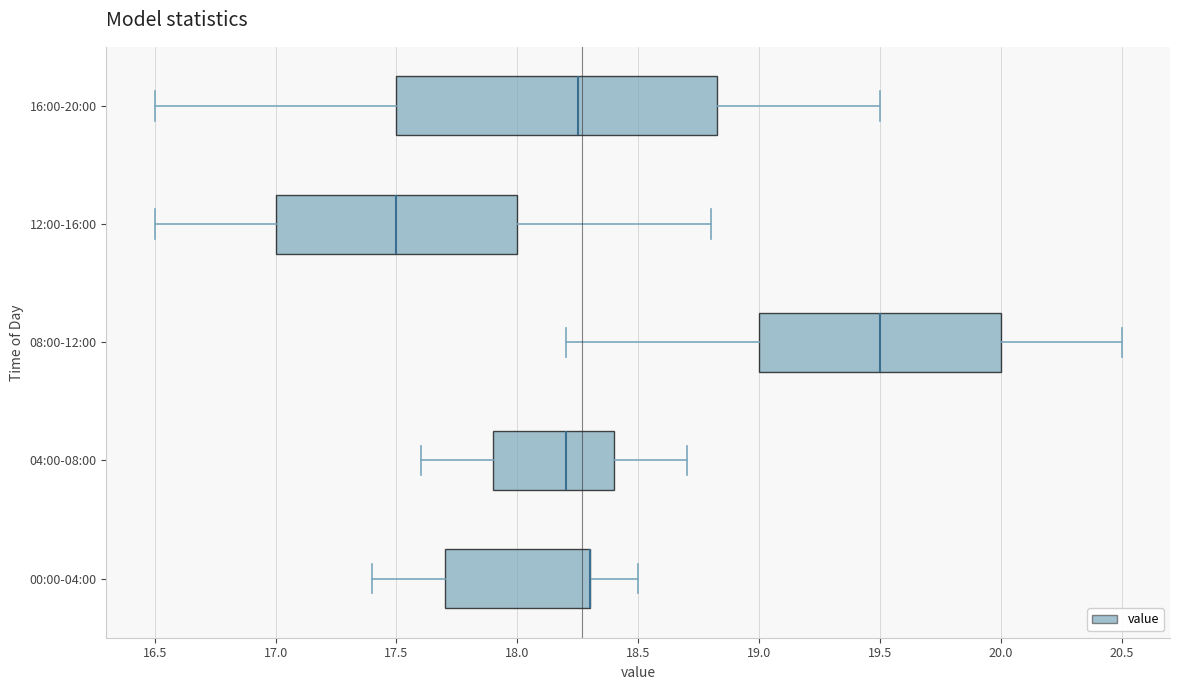

Comparing the boxes themselves (not the whiskers), which one is the widest?

16:00-20:00